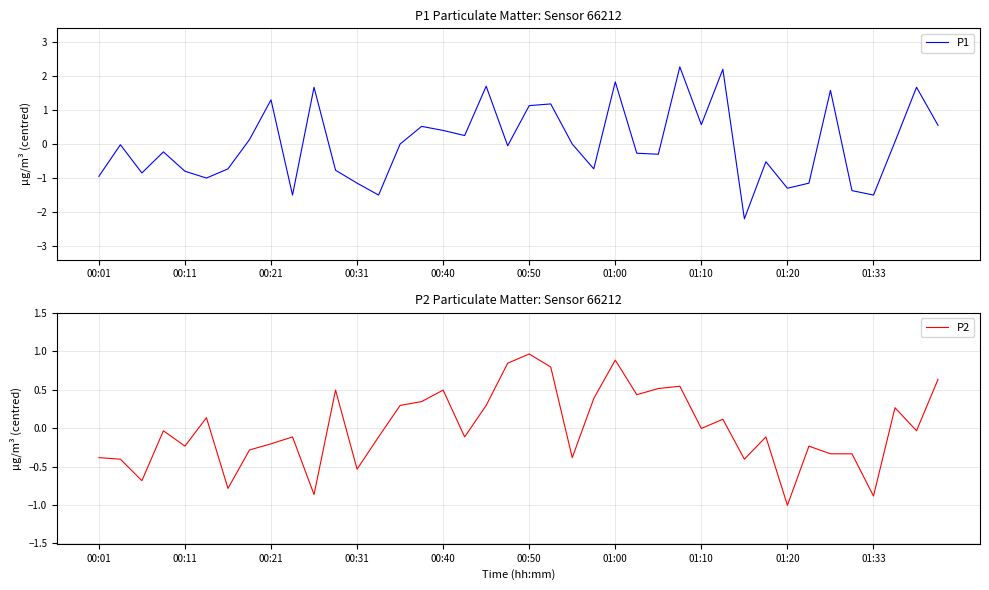

True or false: P2 has more than 2 points higher than both neighbors.

True